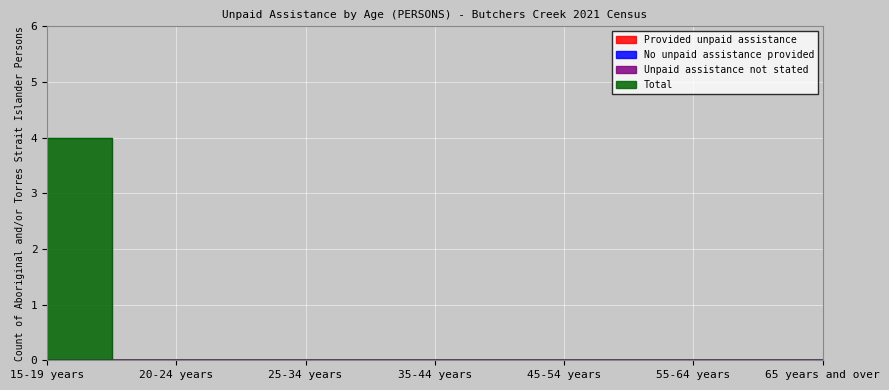

True or false: No unpaid assistance provided and Total intersect in this chart.

False